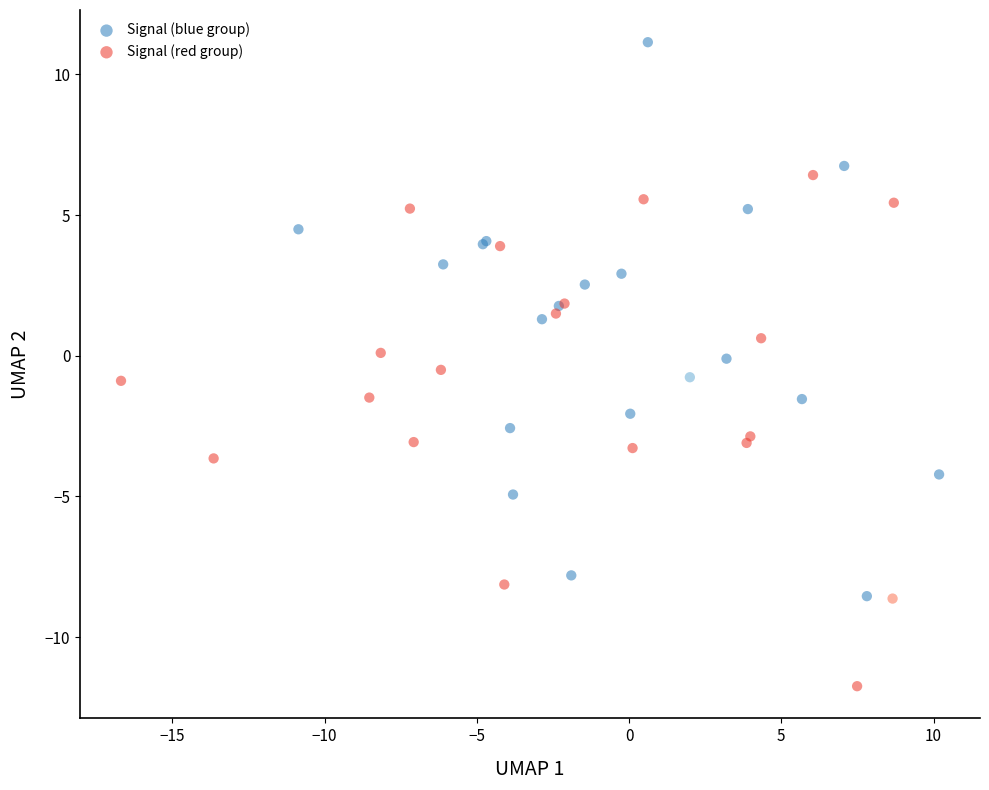

What are all the series names shown in the legend?

Signal (blue group), Signal (red group)